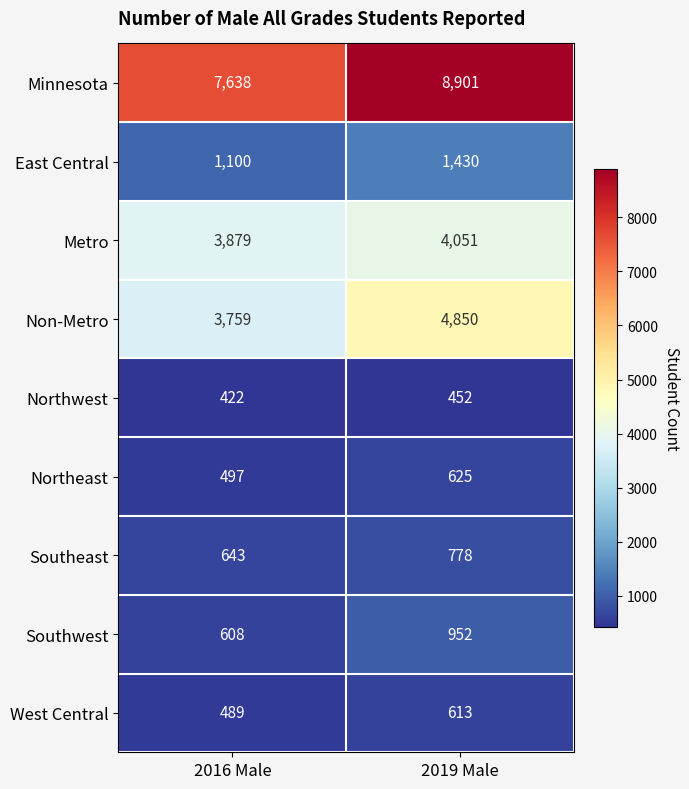

At which category is the sum across all series the highest?

2019 Male